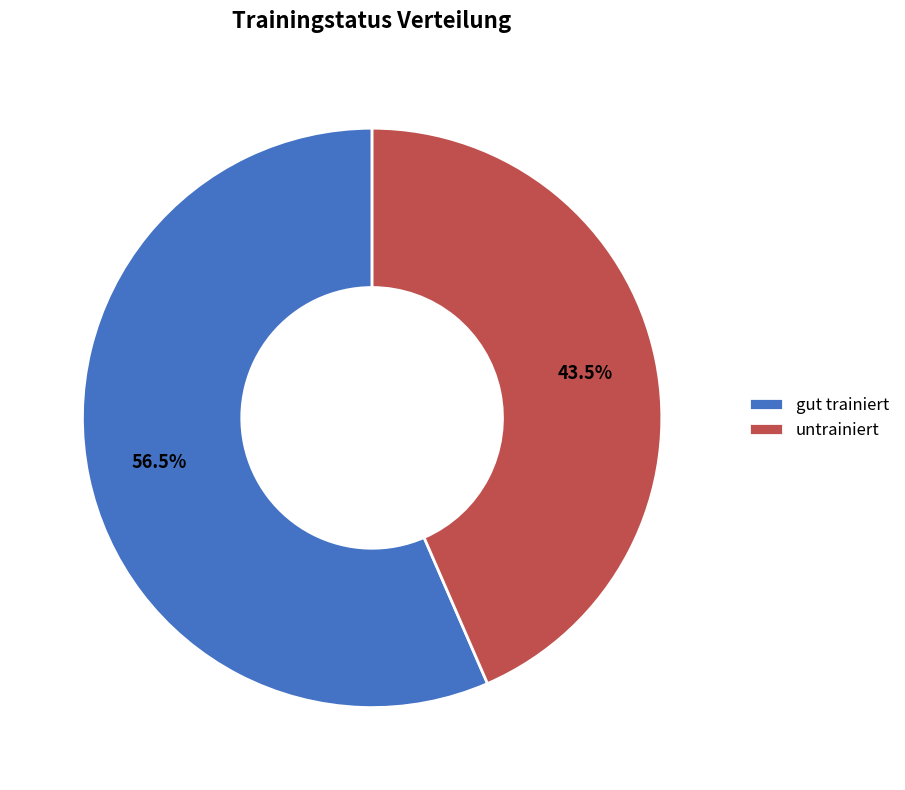

Which category has the smallest portion of the pie?

untrainiert